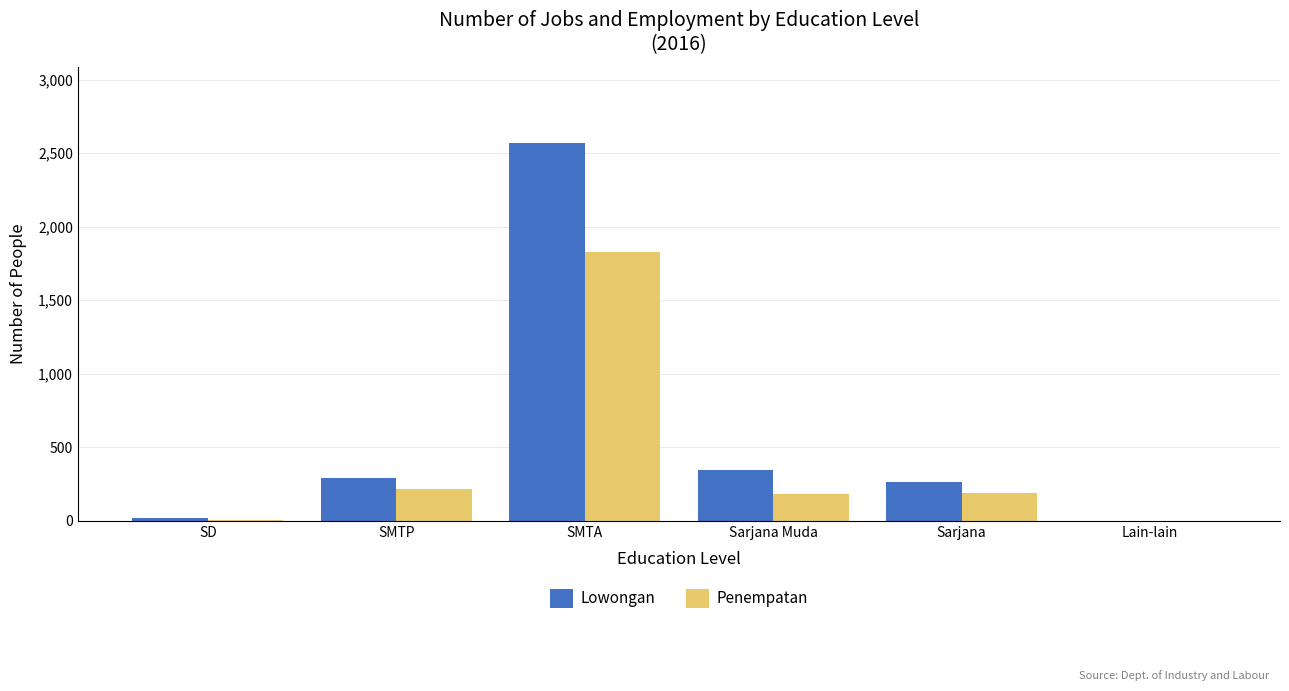

Is it true that Penempatan equals 214 at SMTP?

True